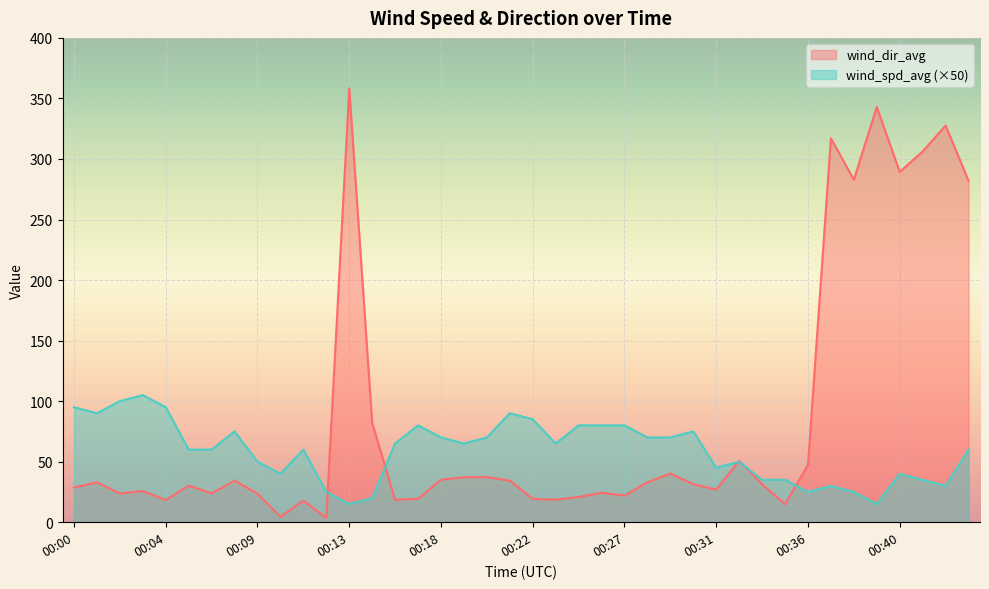

What is the difference between the second highest and minimum values in the wind_dir_avg series?

339.4